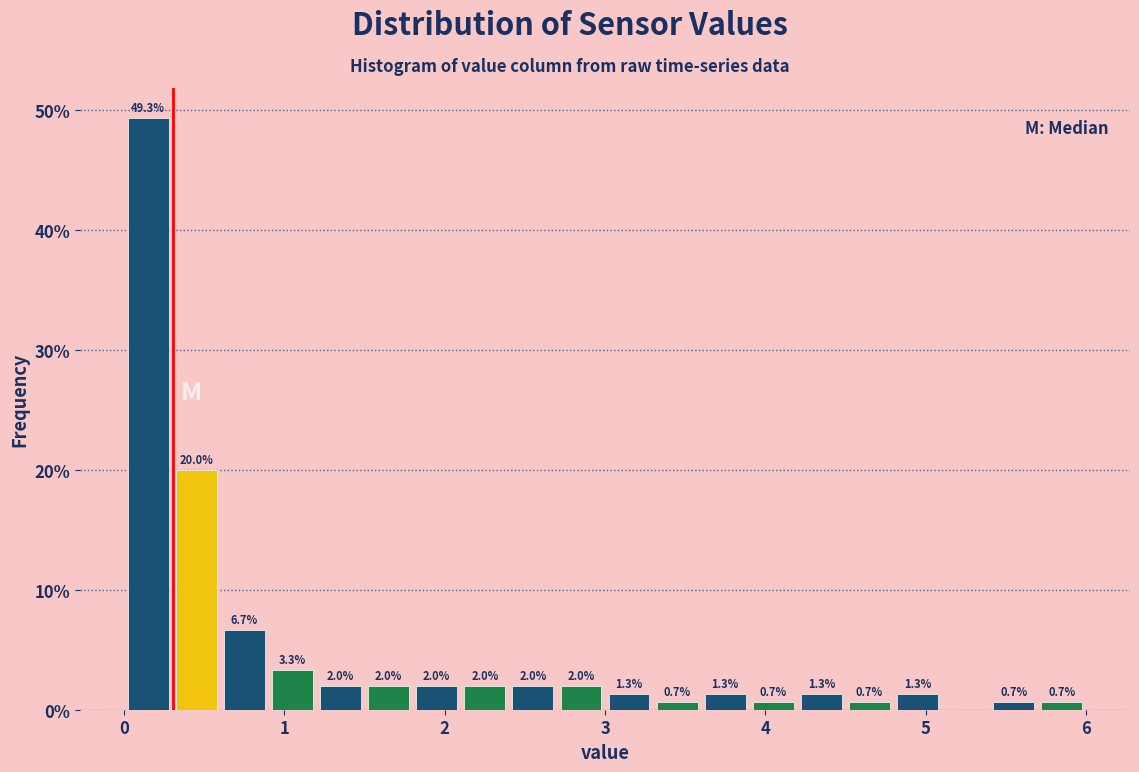

Around what value on the x-axis is the tallest bar? Give the approximate position of its centre, as read against the axis.

0.2